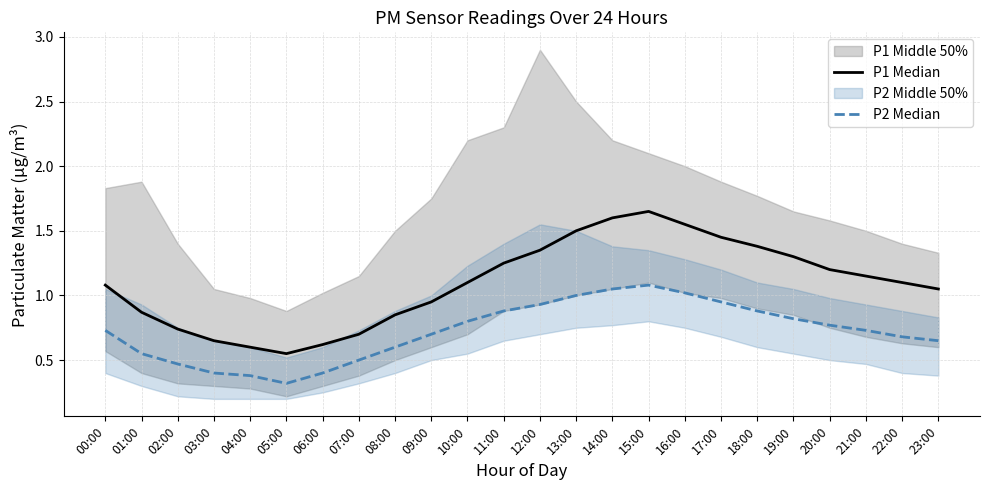

At which category is the sum across all series the highest?

15:00